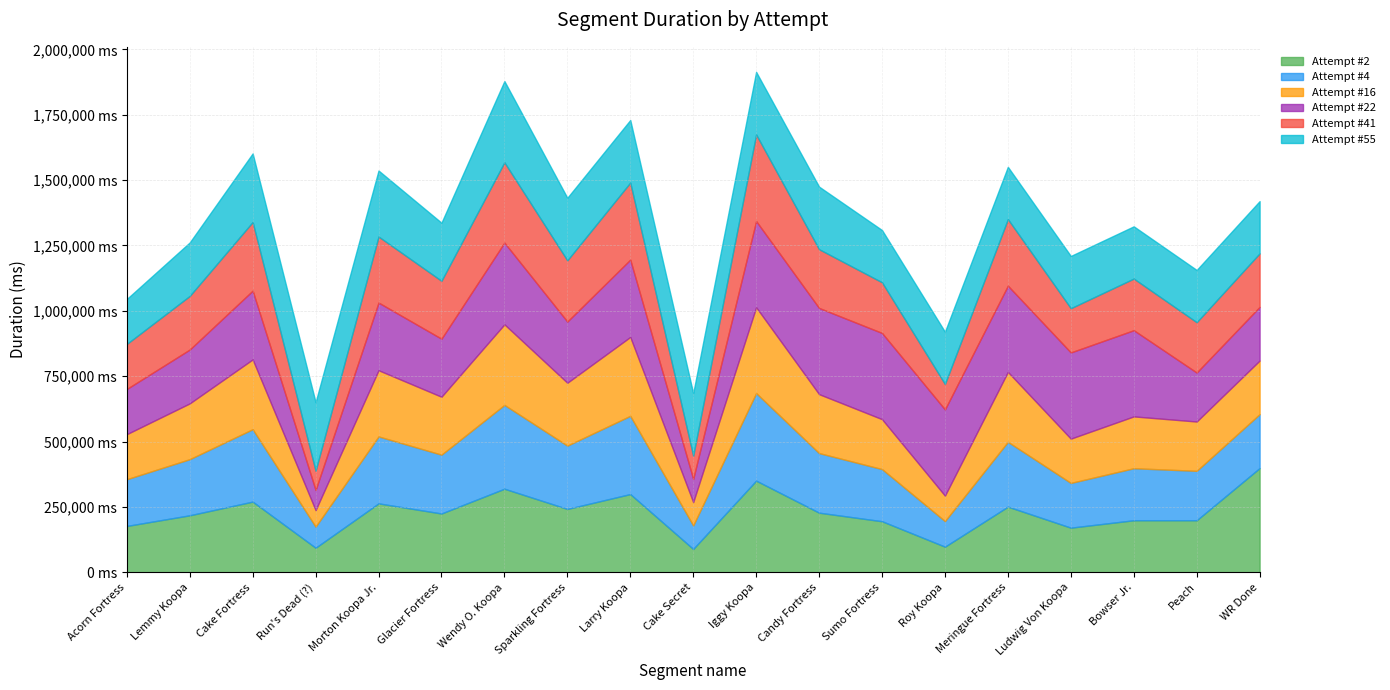

List the series in order of their peak value, highest first.

Attempt #2, Attempt #4, Attempt #41, Attempt #22, Attempt #16, Attempt #55